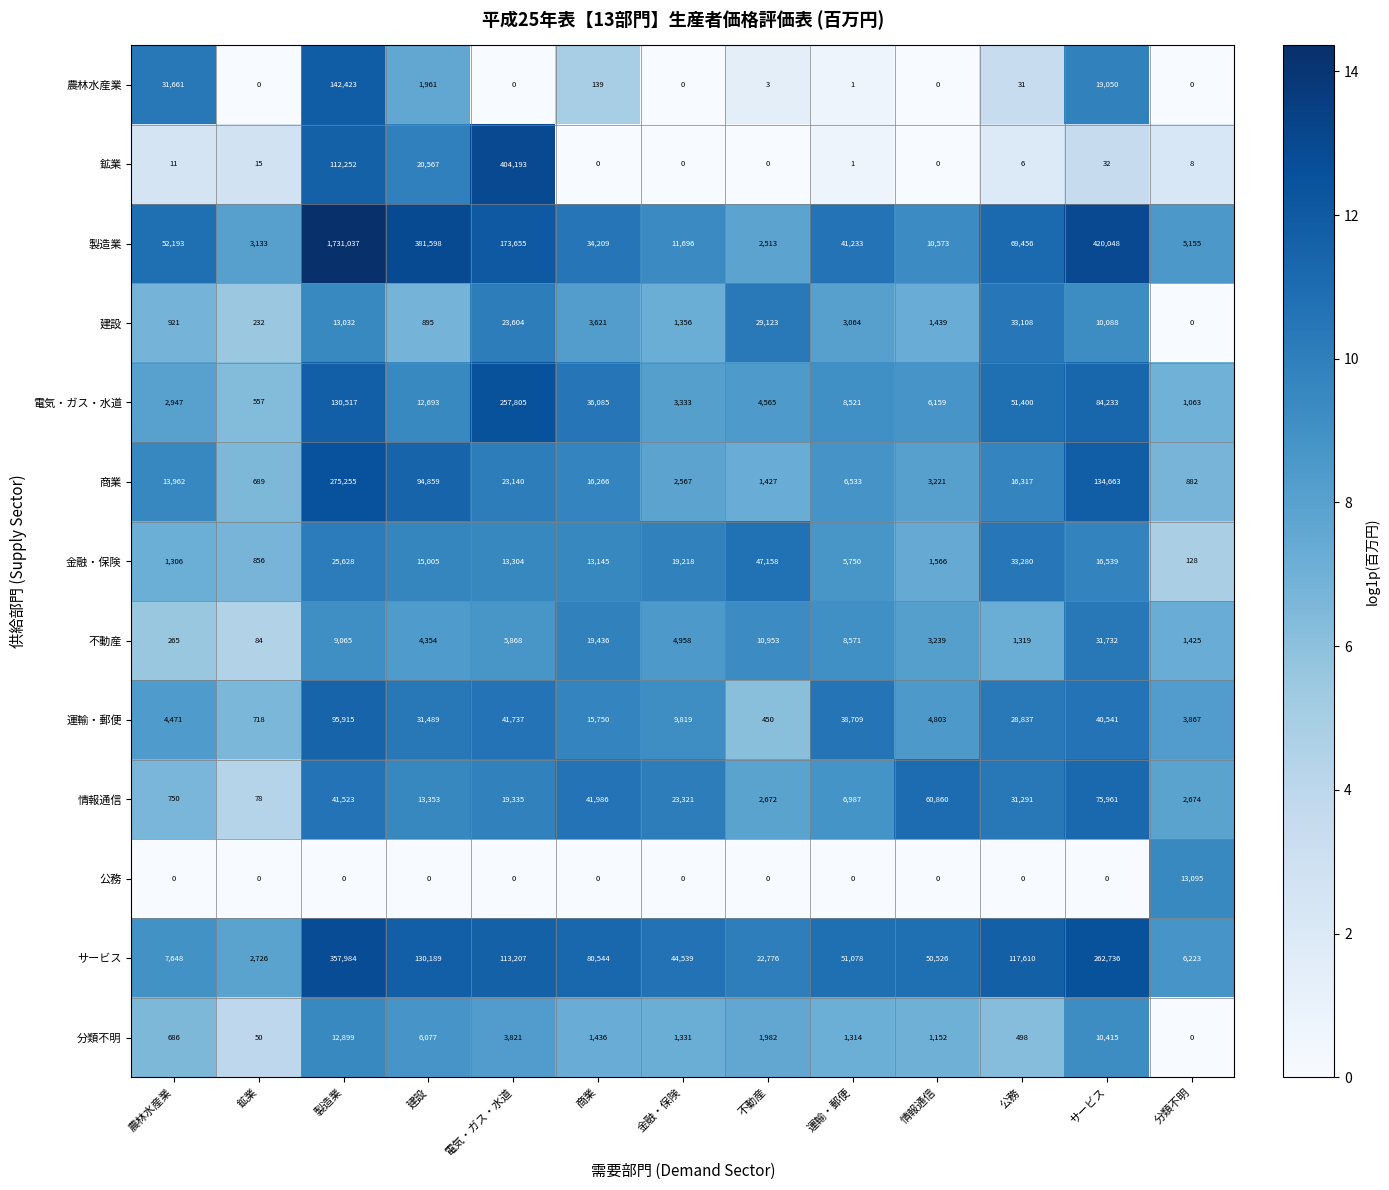

What is the spread (max minus min) of values at 製造業?

1731037